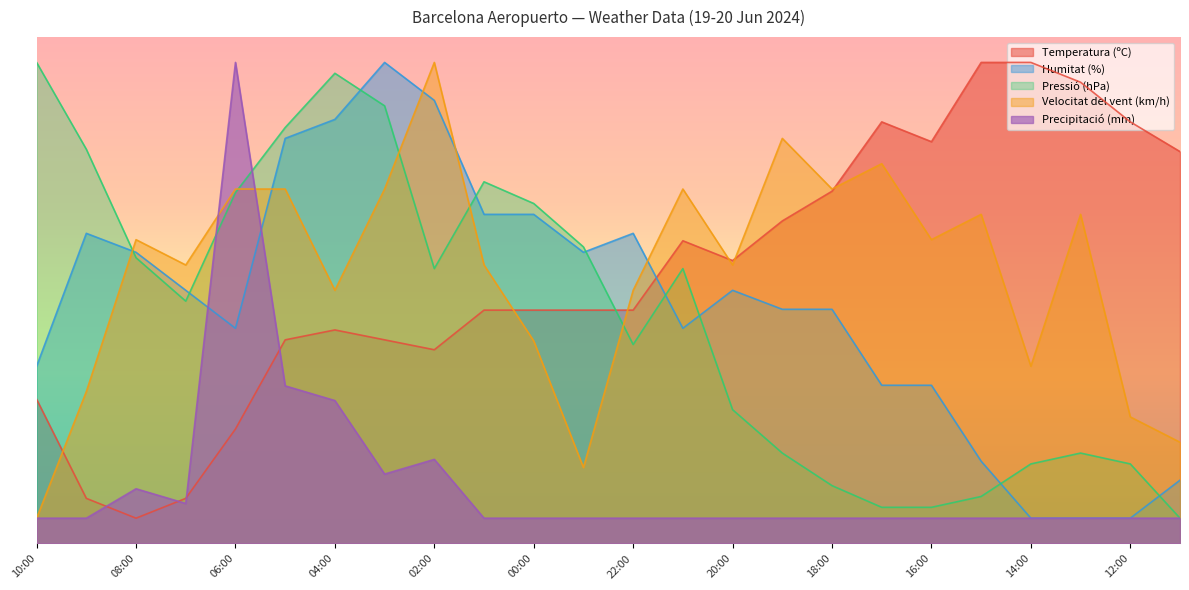

What is the label of the 24th point from the left?

11:00